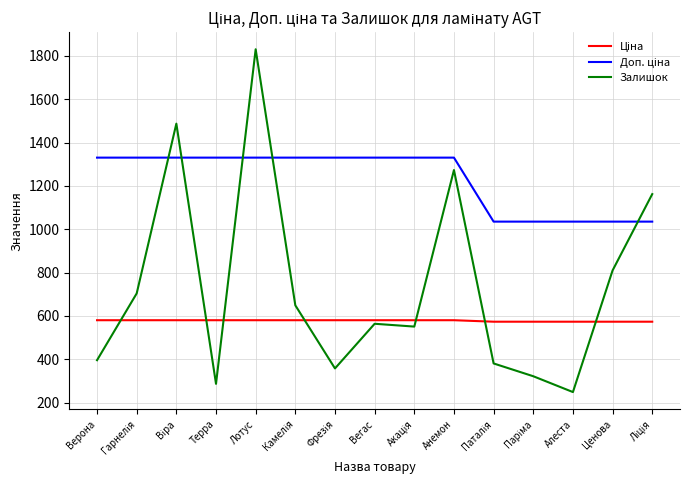

What is the total value across all series at Лотус?

3740.6